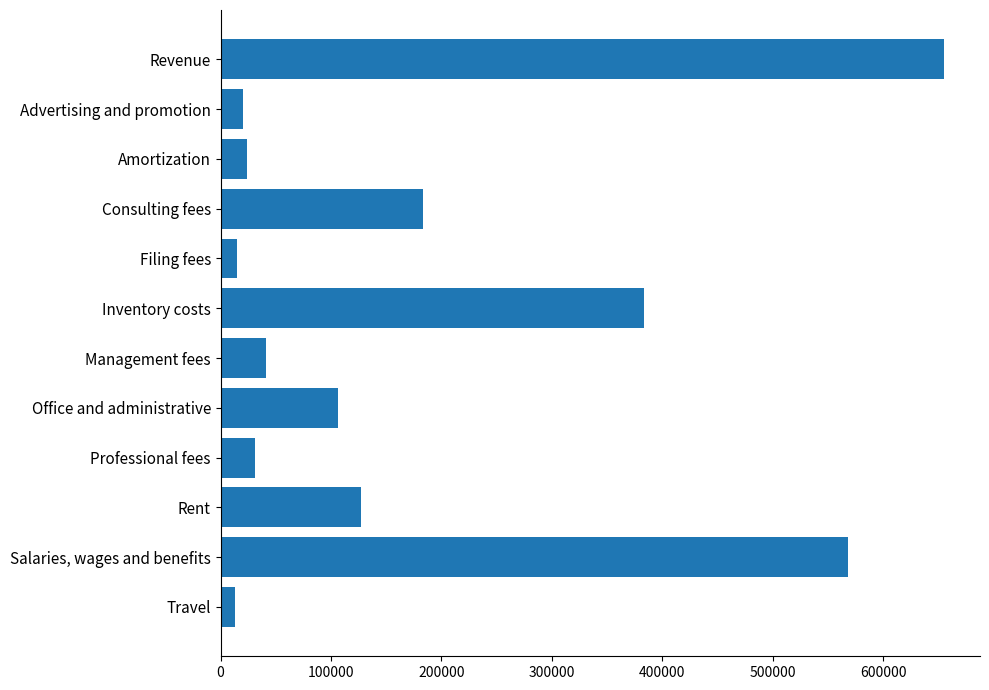

Count the number of categories in the chart.

12